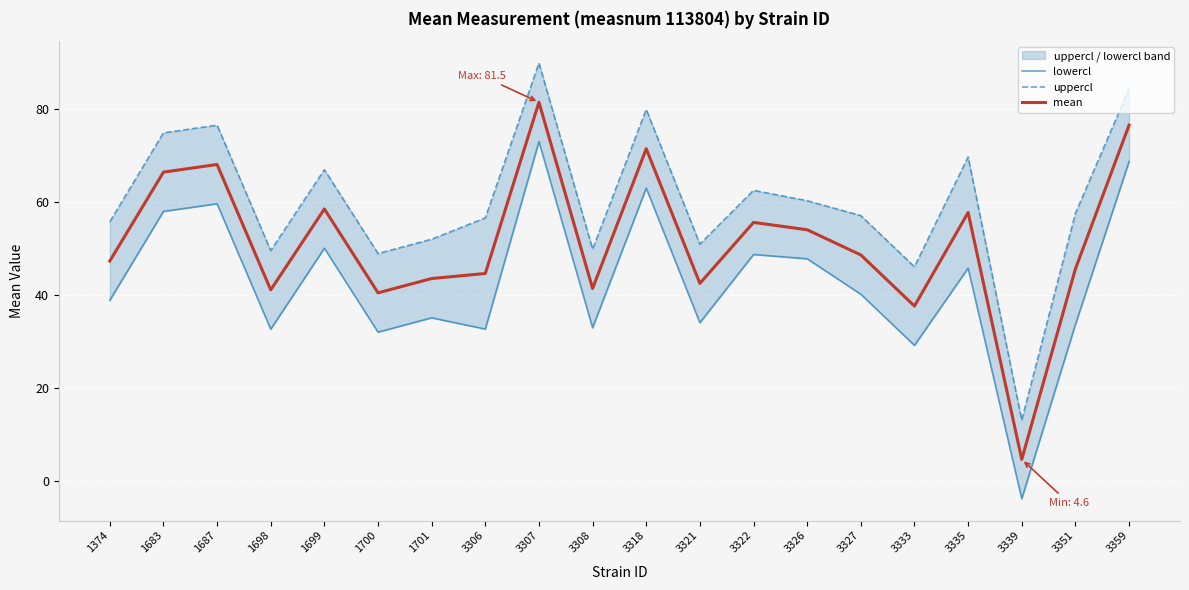

What is the maximum value shown in the chart?

90.0